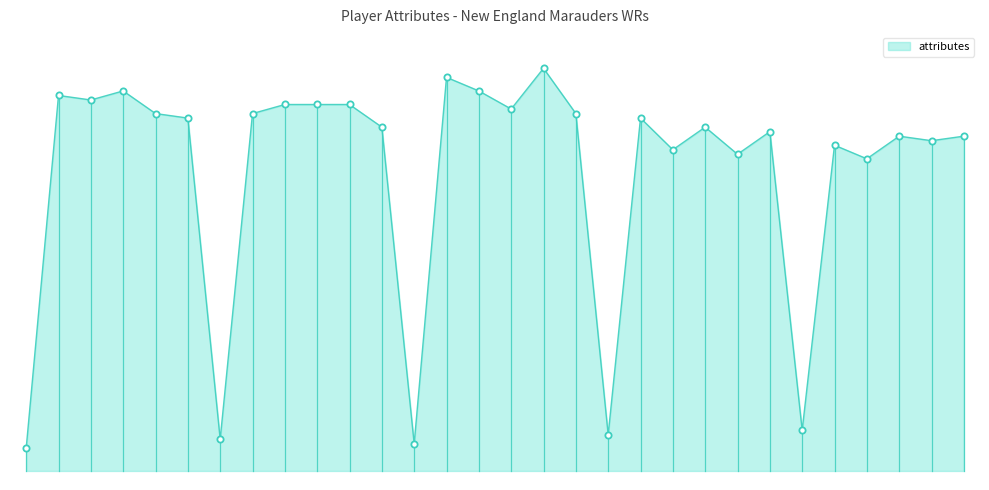

Reading left to right, transcribe all the data shown in this chart.

depth_chart_rank: Marquez Coyle=1	Josh Davis=3	Darius Switzer=2	Simi Flores=4	Blake Powers=5
strength: Marquez Coyle=79	Josh Davis=75	Darius Switzer=83	Simi Flores=74	Blake Powers=68
agility: Marquez Coyle=78	Josh Davis=77	Darius Switzer=80	Simi Flores=67	Blake Powers=65
jumping: Marquez Coyle=80	Josh Davis=77	Darius Switzer=76	Simi Flores=72	Blake Powers=70
mental: Marquez Coyle=75	Josh Davis=77	Darius Switzer=85	Simi Flores=66	Blake Powers=69
break_tackles: Marquez Coyle=74	Josh Davis=72	Darius Switzer=75	Simi Flores=71	Blake Powers=70